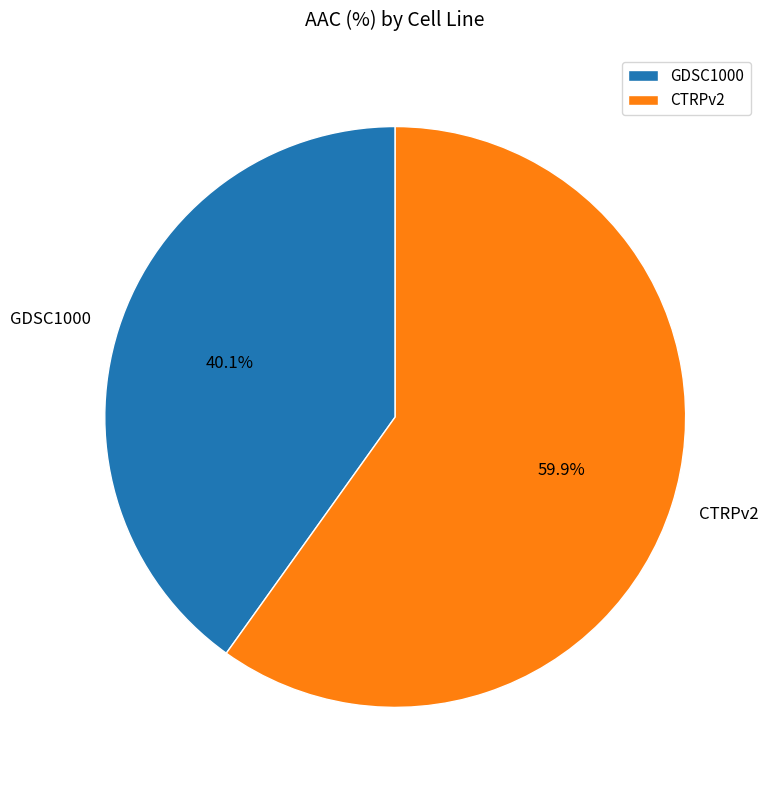

Which category has the biggest portion of the pie?

CTRPv2